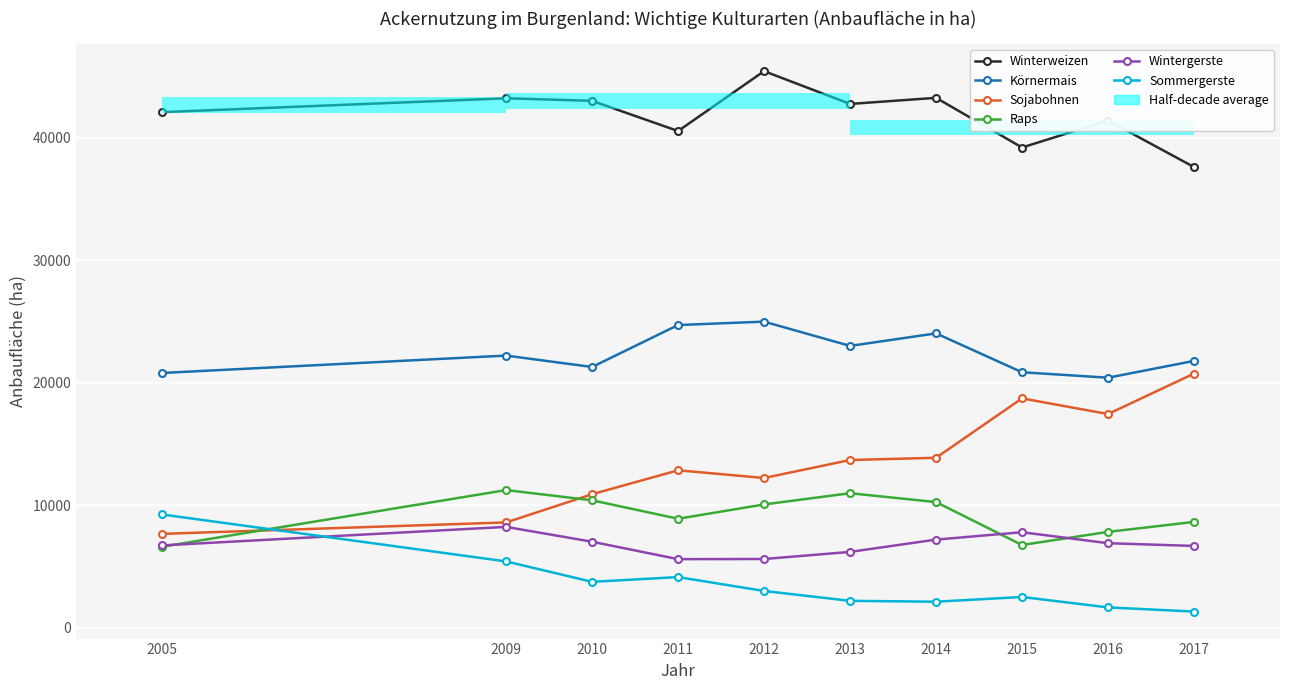

How many data points does each series have?

10